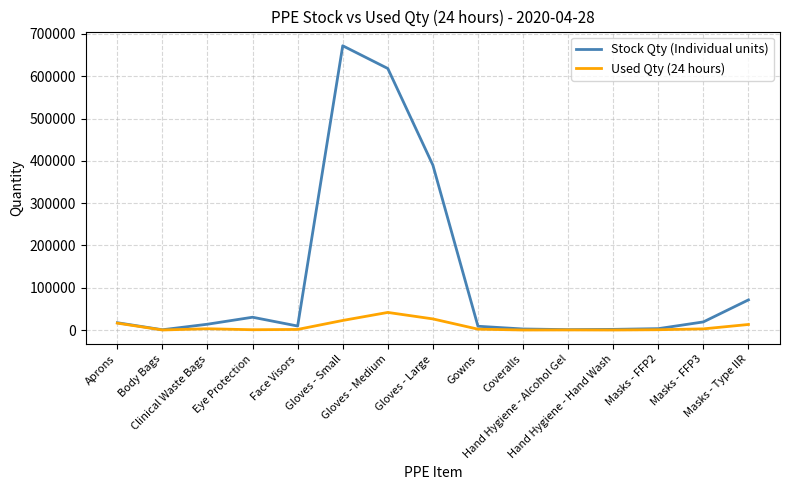

Which series has the largest total across all categories?

Stock Qty (Individual units)